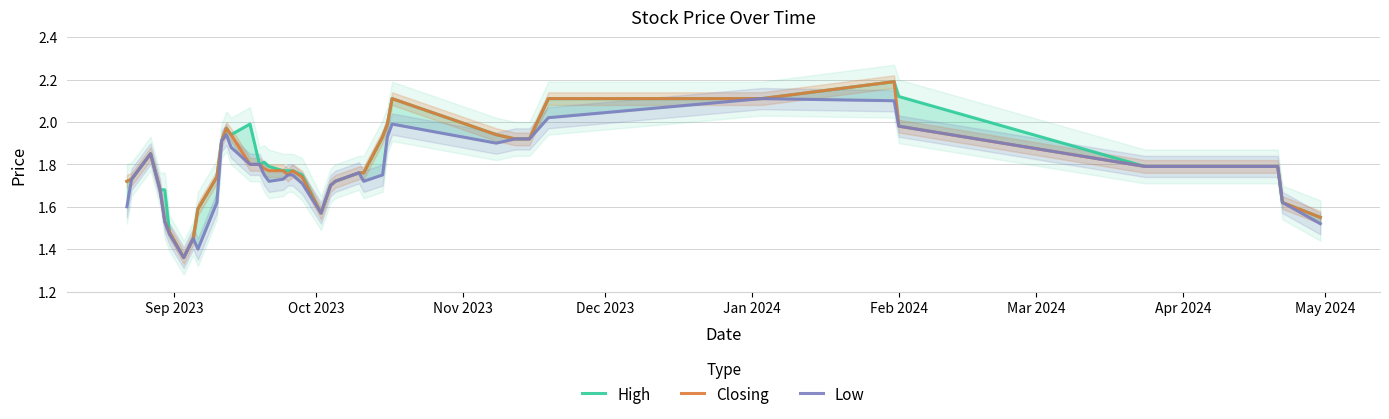

The Closing series shows 0.6 at 14. True or false?

False